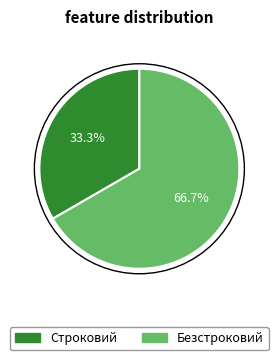

Combined, what portion of the pie is Безстроковий and Строковий?

100.0%